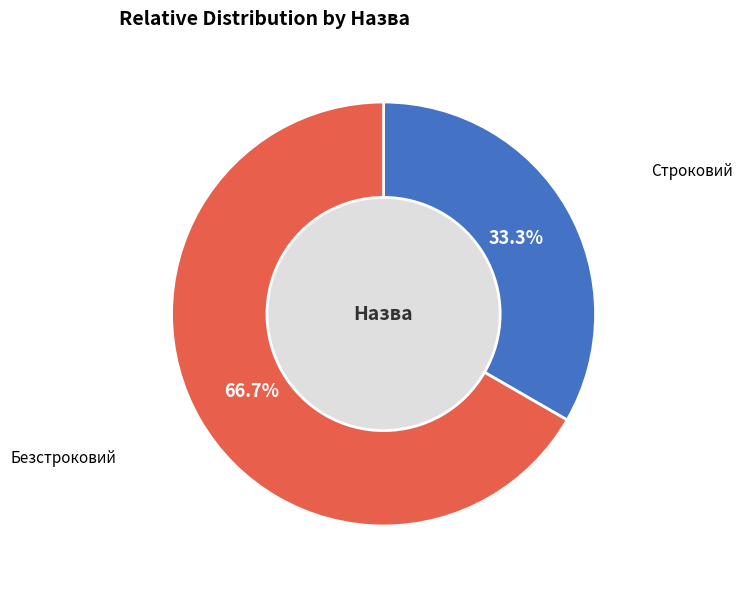

Is there a majority slice in this chart?

Yes